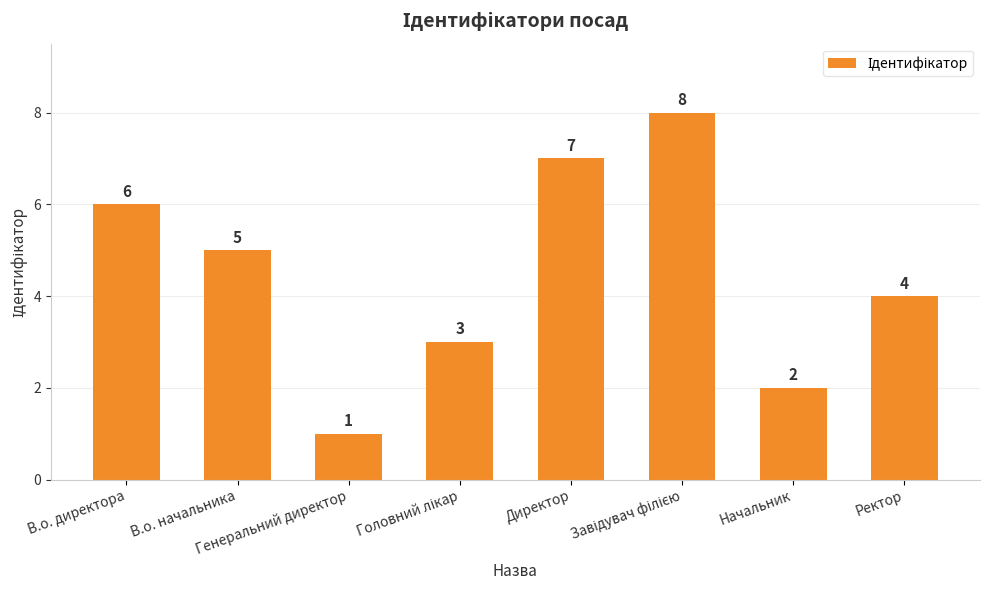

At which category does the chart reach its minimum across all series?

Генеральний директор